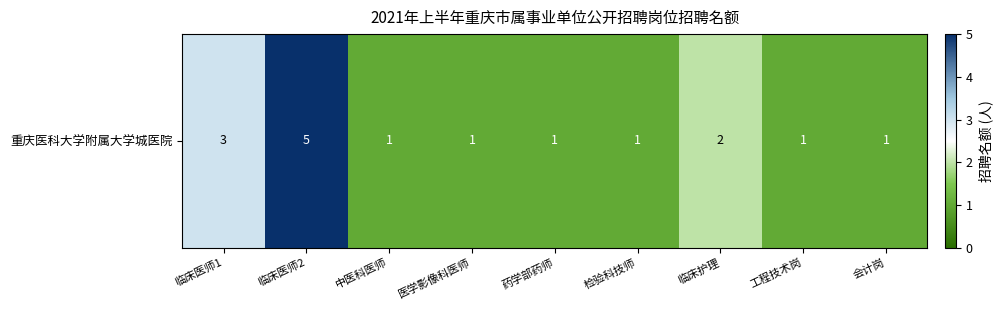

What is the difference between the second highest and second lowest values?

2